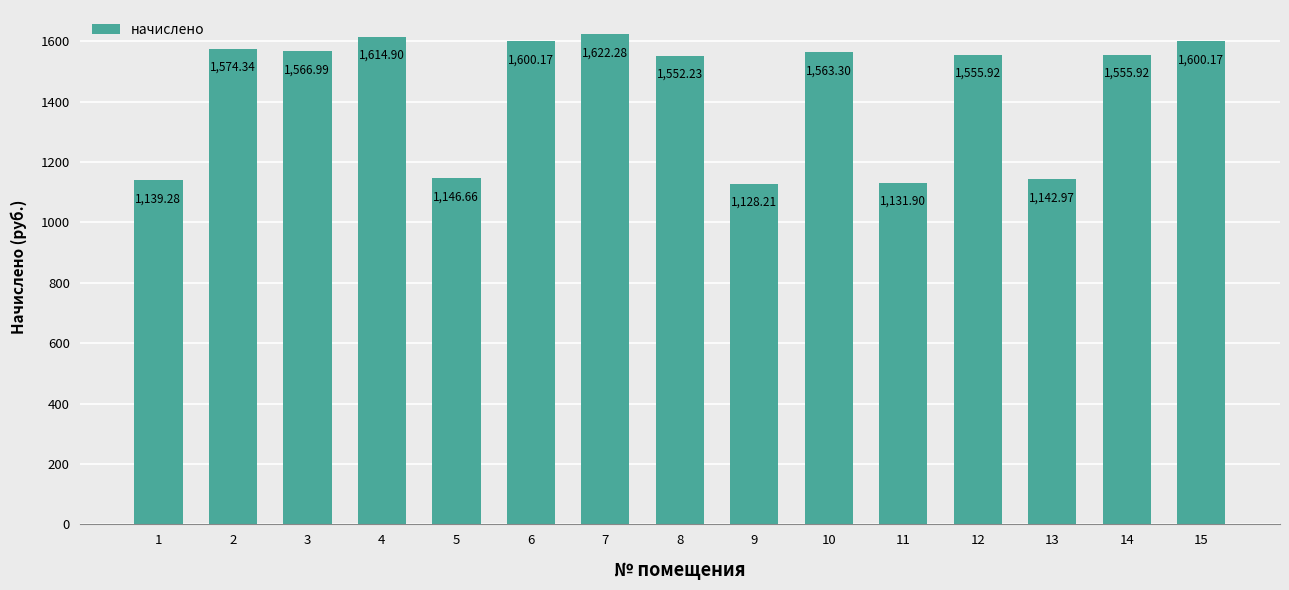

Are the bars horizontal?

No